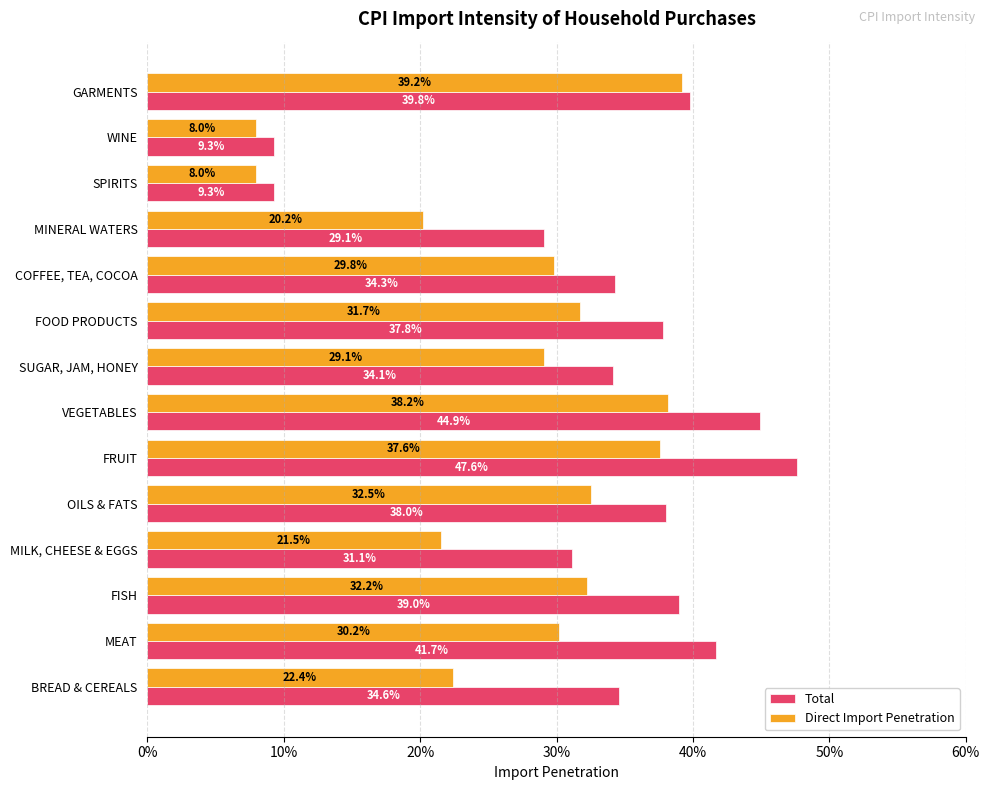

What are all the series names shown in the legend?

Total, Direct Import Penetration